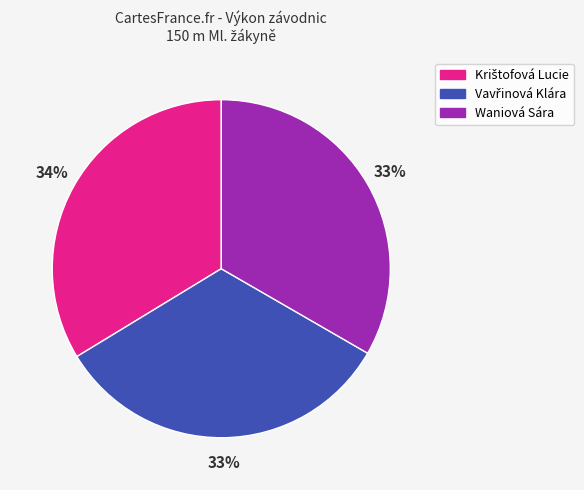

Is it true that Waniová Sára is 33% of the pie?

True